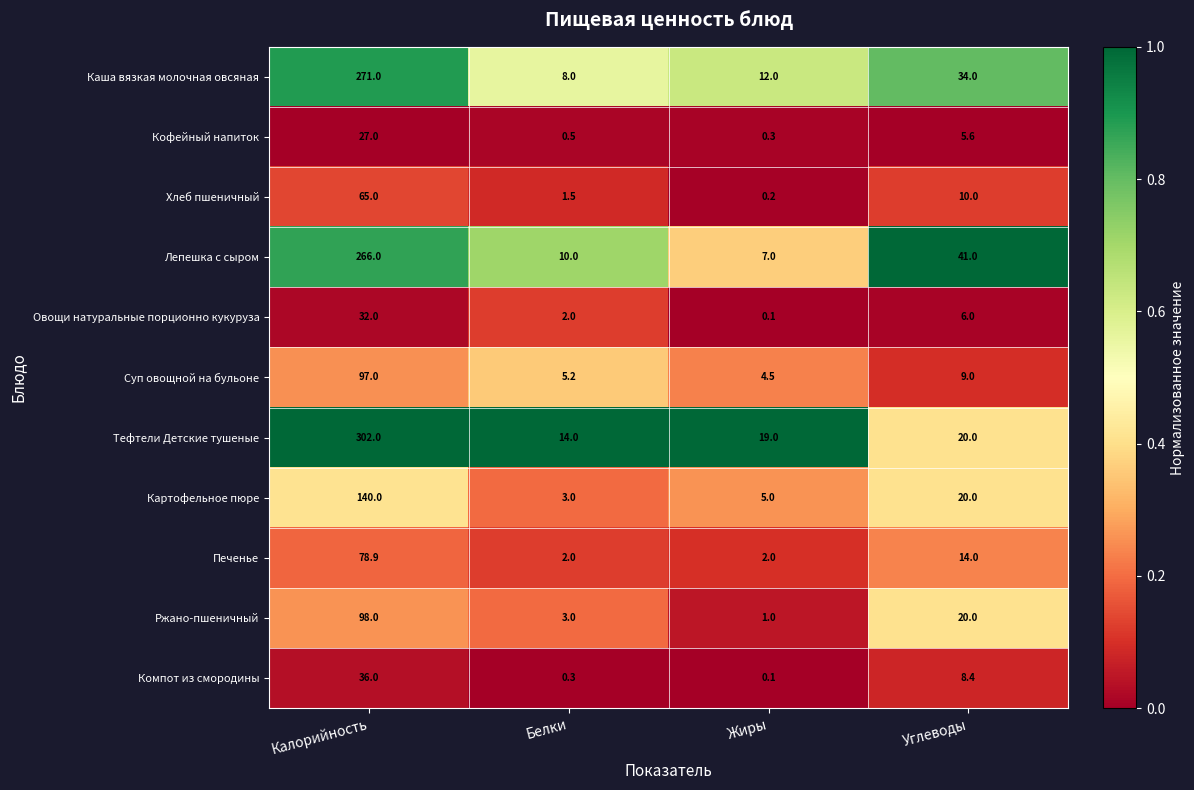

What is the sum of all Кофейный напиток values?

33.4